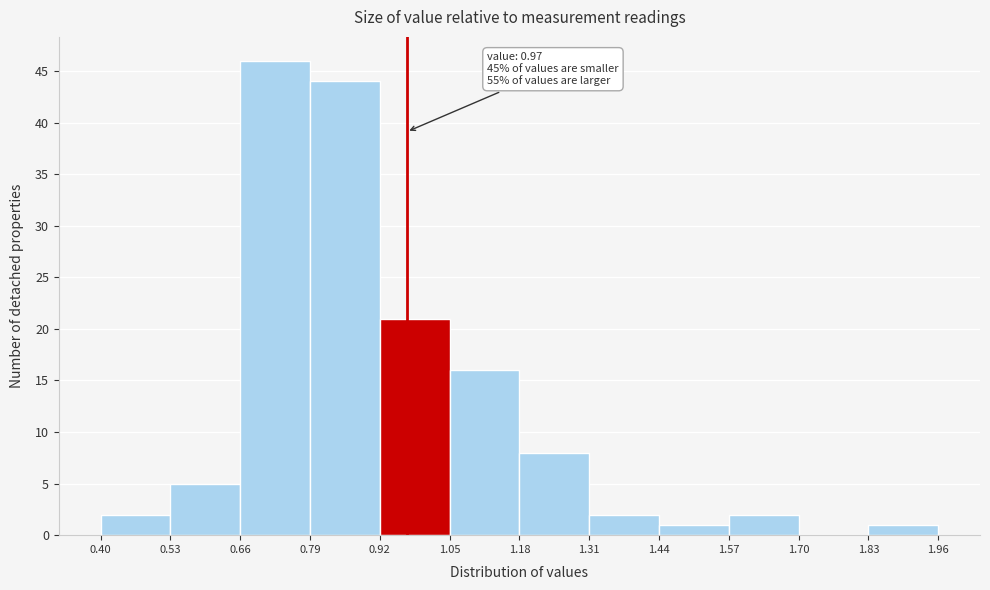

Over which range of the x-axis is the bar tallest?

0.66 to 0.79